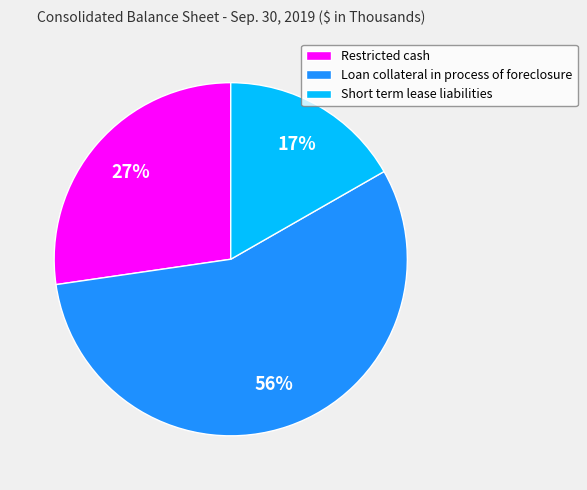

True or false: Short term lease liabilities accounts for 17% of the total.

True